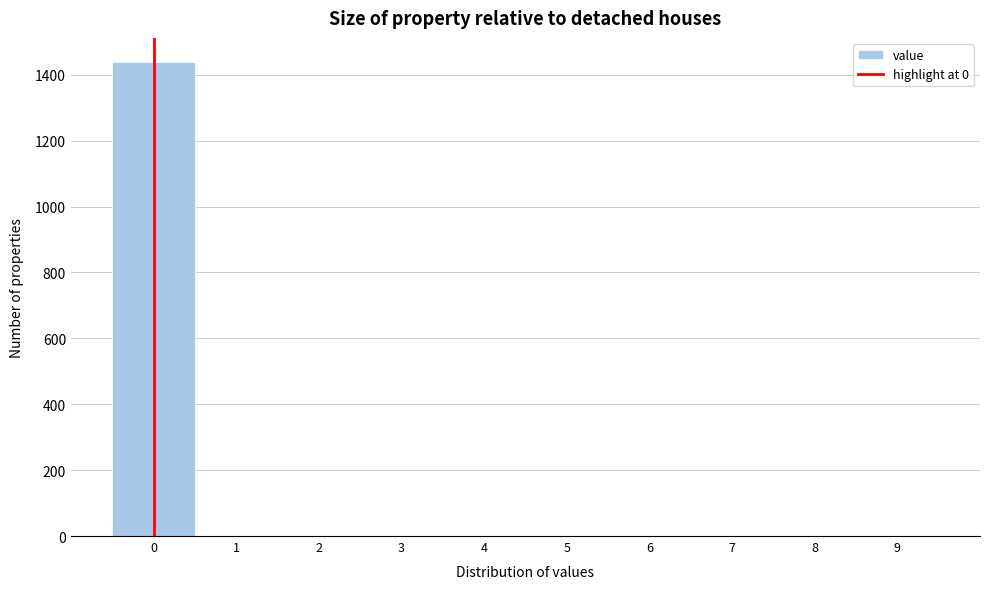

What is the height of the bar covering -0.5 to 0.5 on the x-axis? The values are not printed on the chart, so give them approximately, as read against the axis.

1440